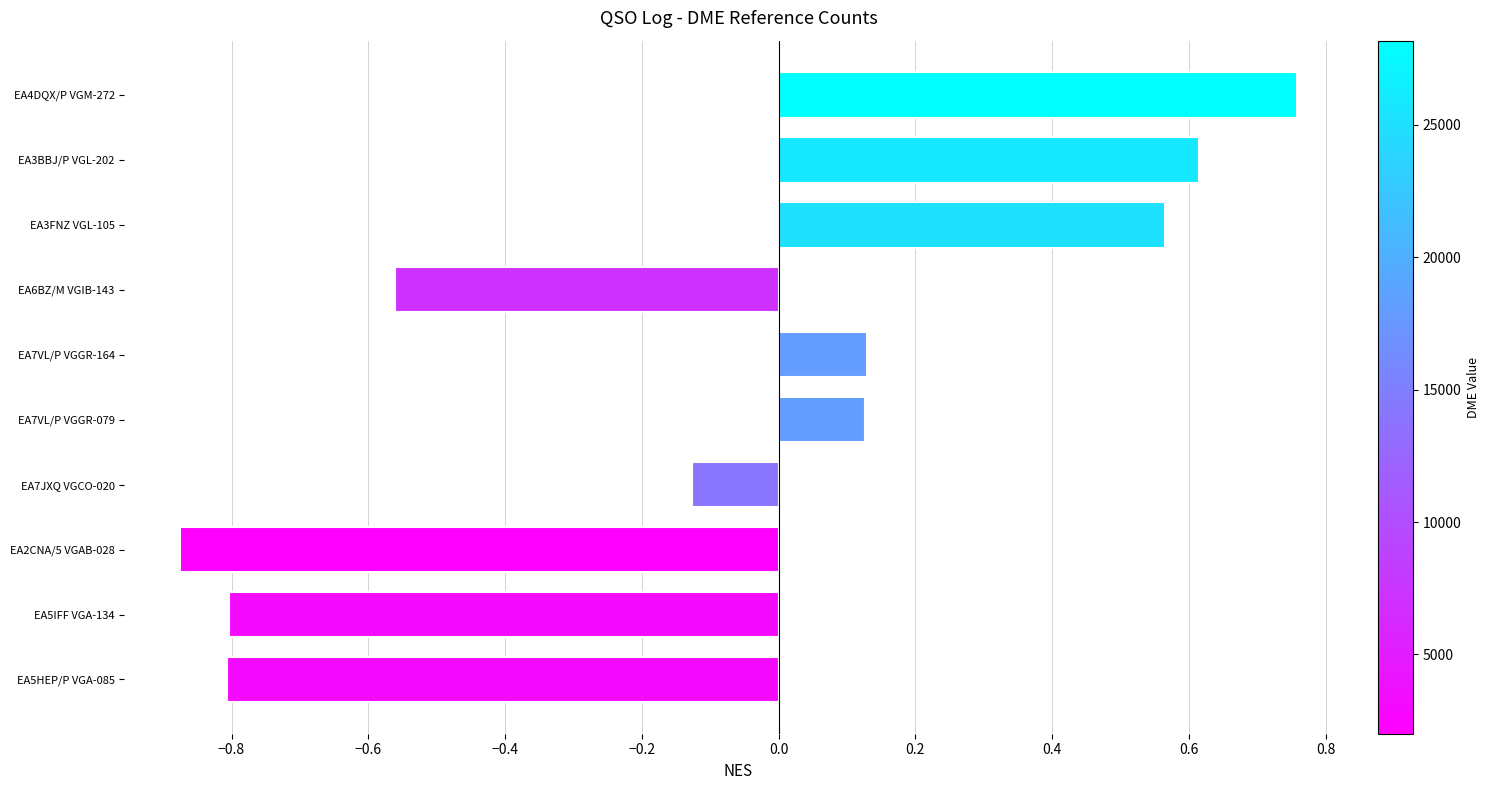

Which has a higher value, EA4DQX/P VGM-272 or EA7VL/P VGGR-164?

EA4DQX/P VGM-272